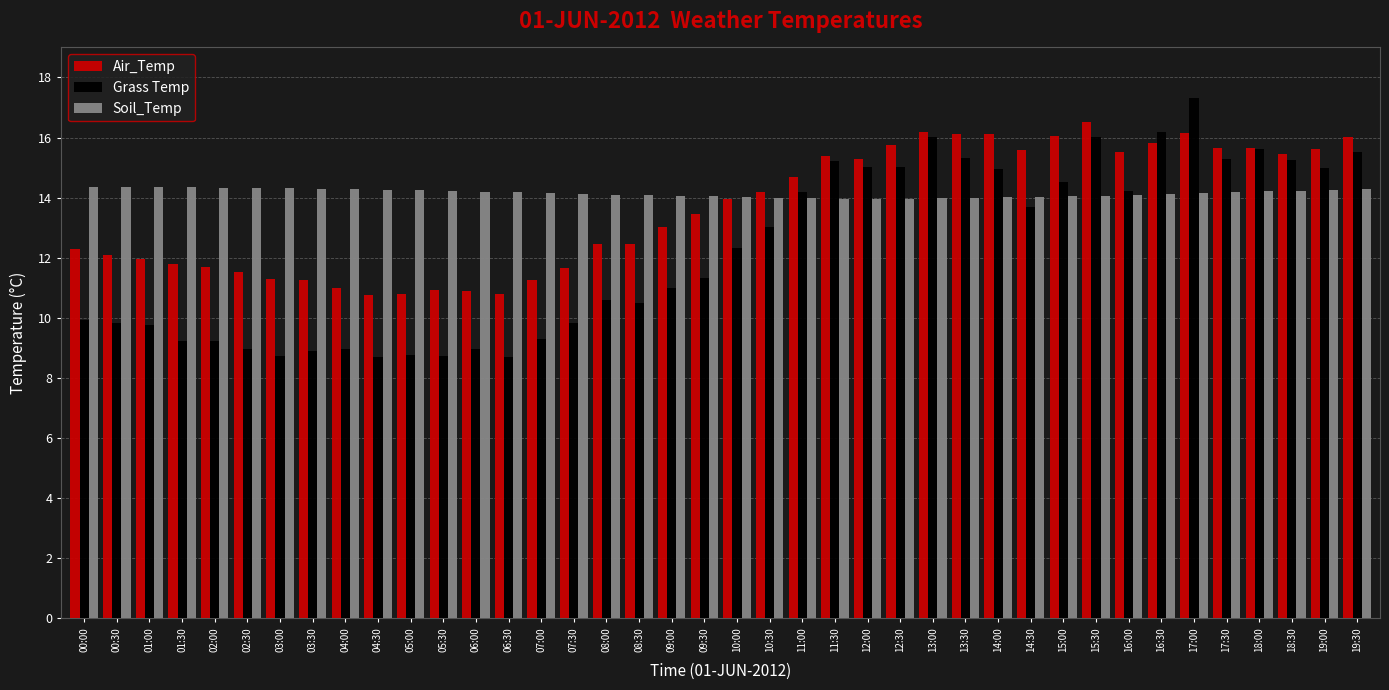

Which series has the largest range (max minus min)?

Grass Temp